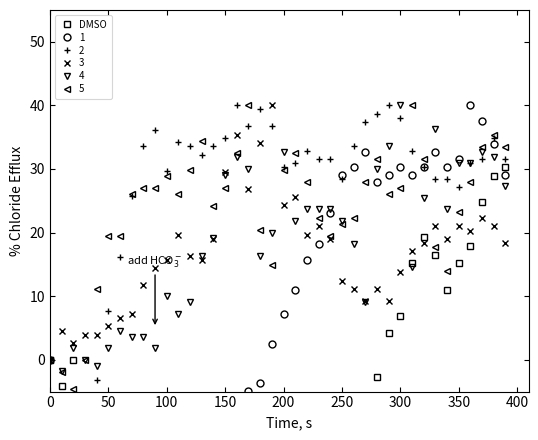

What is the maximum value for 5?

40.0